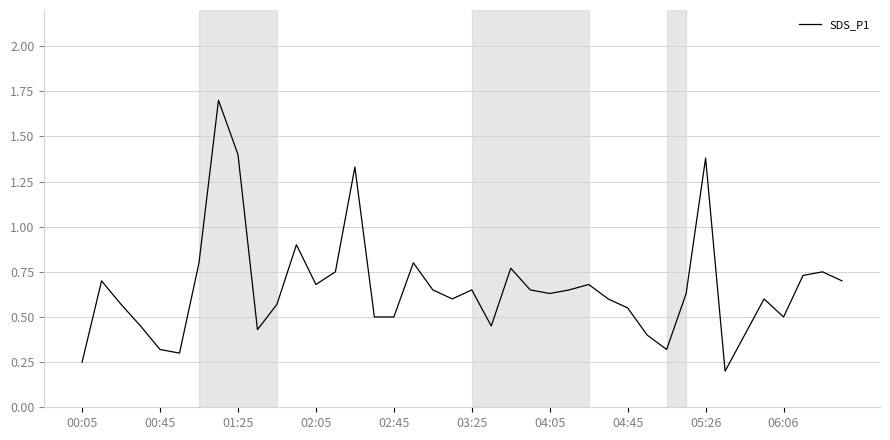

What is the greatest value displayed?

1.7